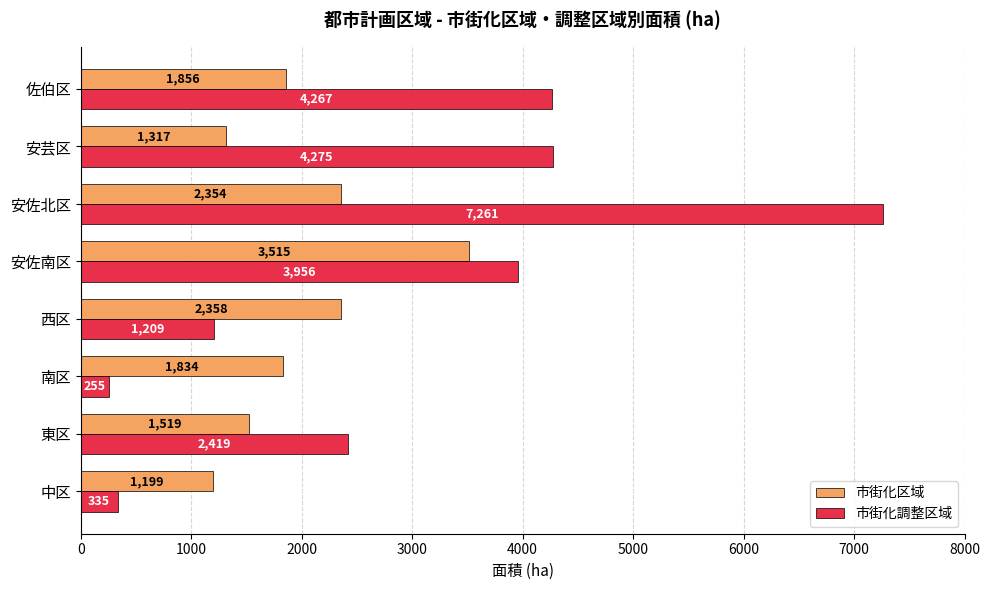

Which series has the largest range (max minus min)?

市街化調整区域